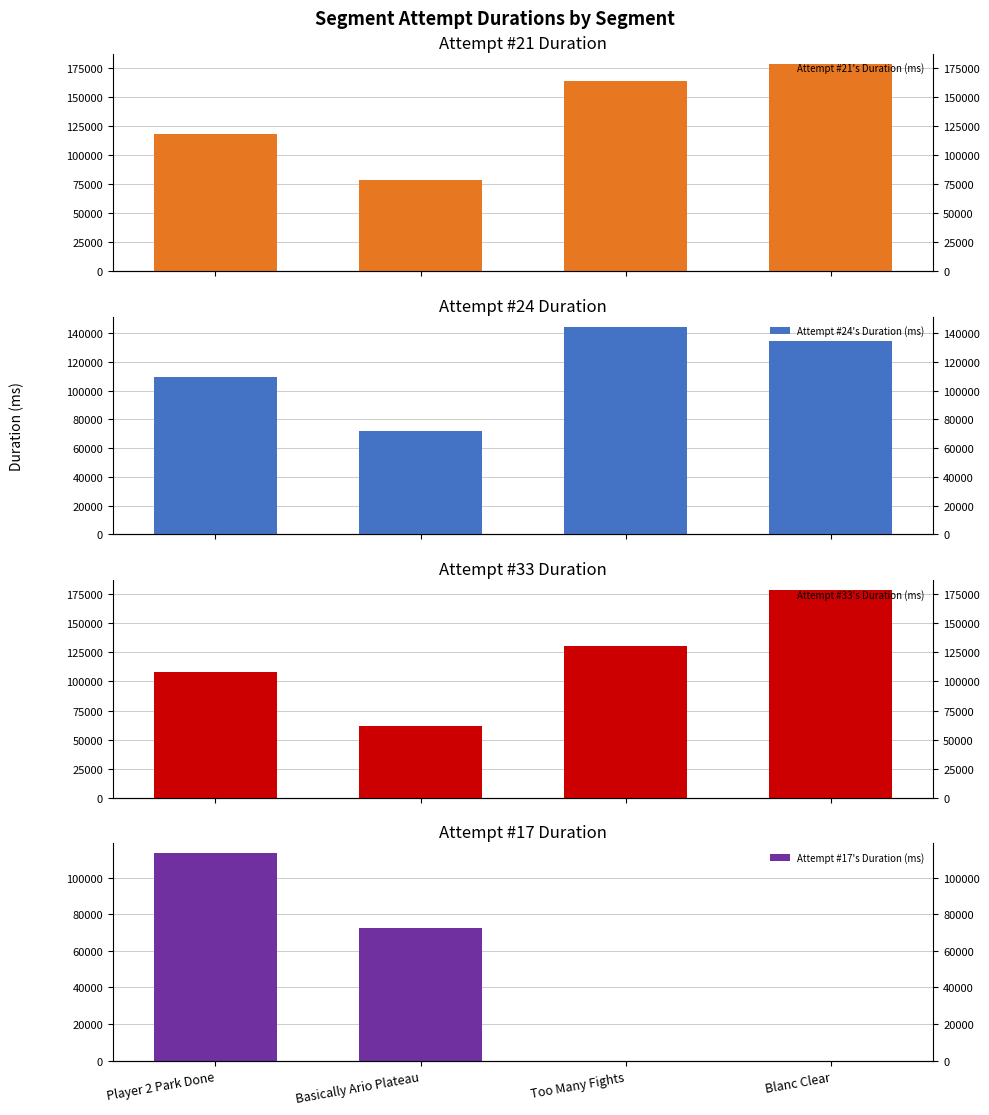

What is the label of the 4th bar from the right?

Player 2 Park Done